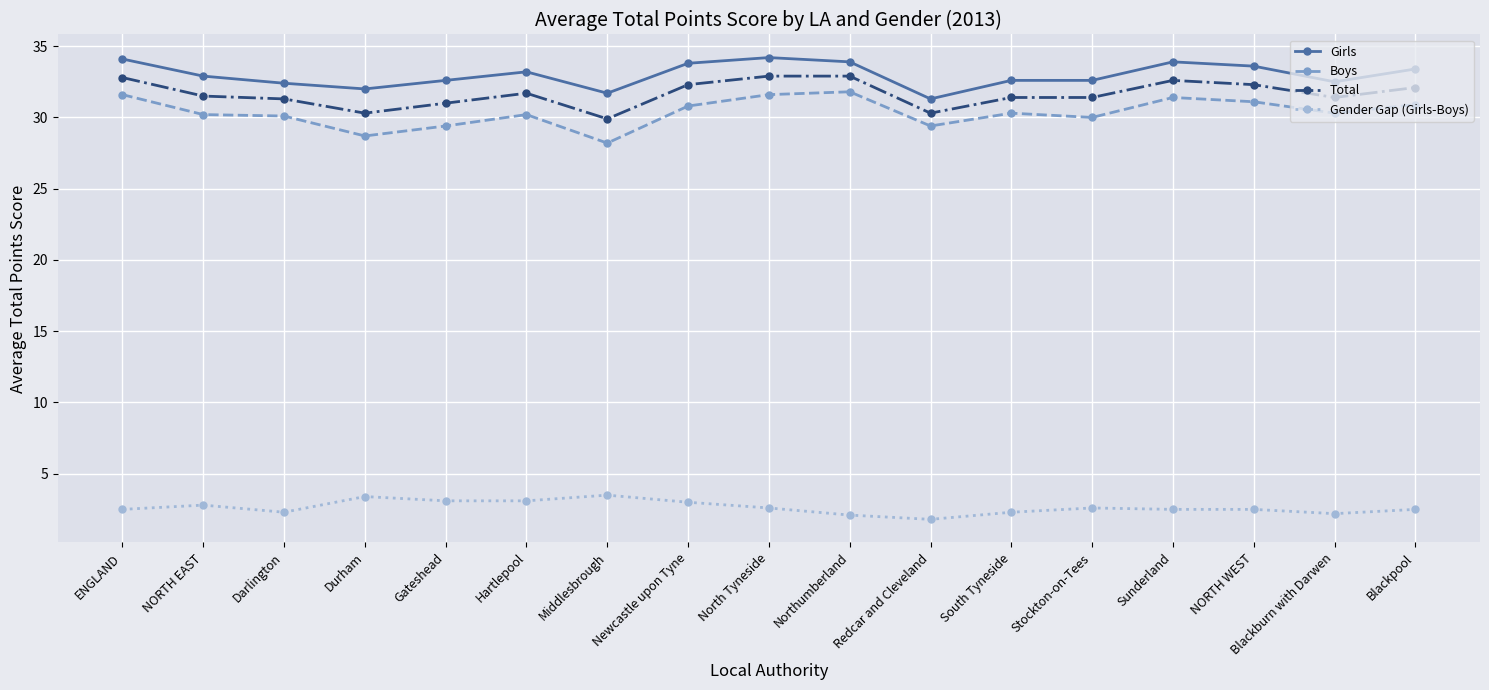

What is the highest value of the Gender Gap (Girls-Boys) series?

3.5